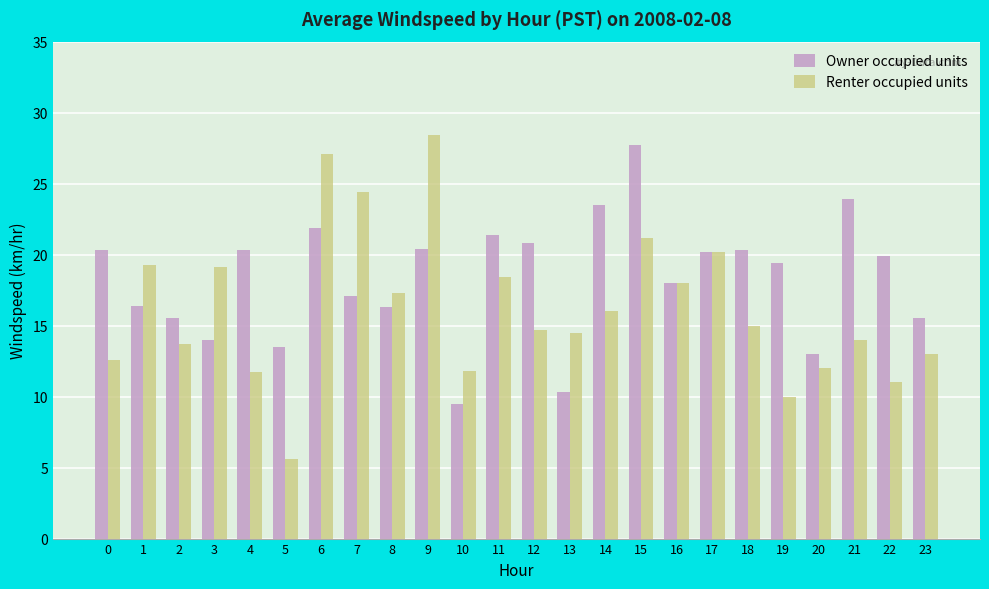

Read the Owner occupied units value at 8.

16.3